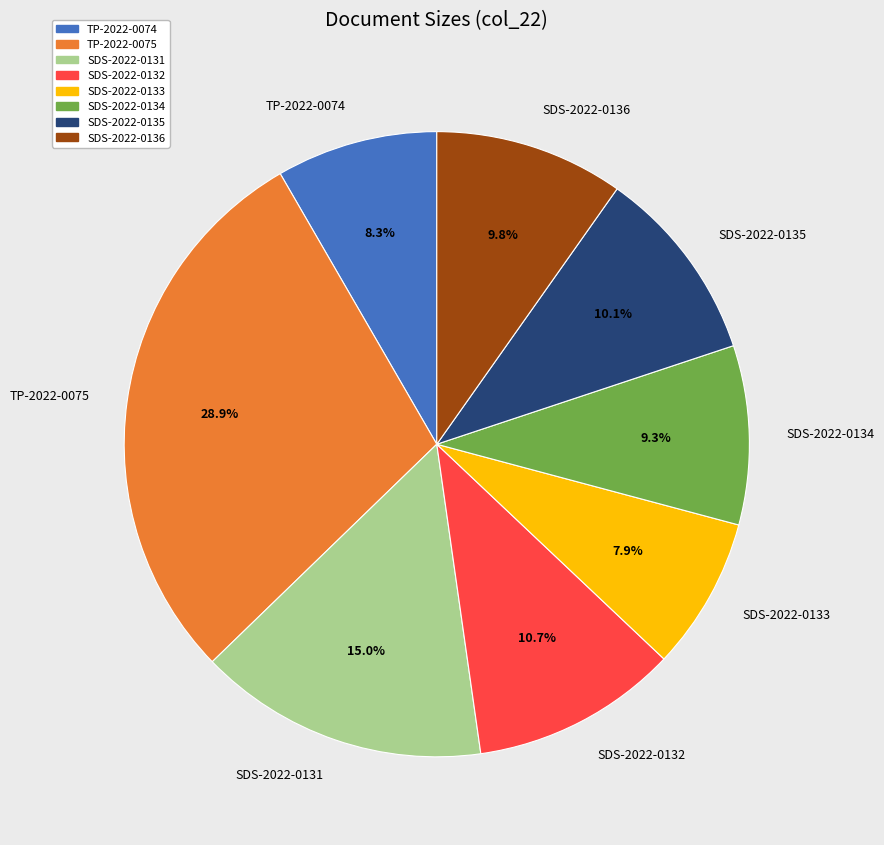

Between SDS-2022-0132 and TP-2022-0075, which is larger?

TP-2022-0075